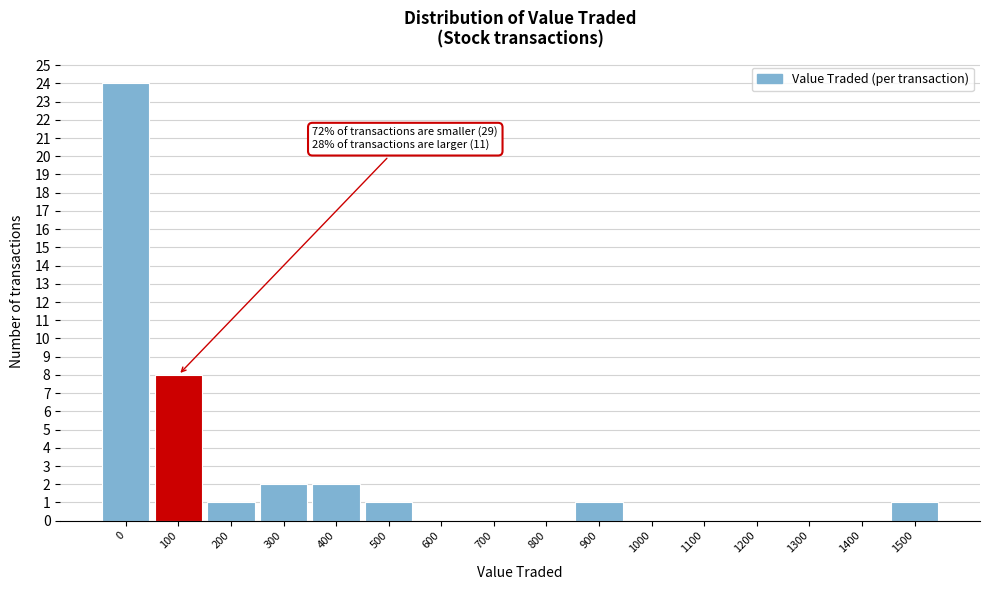

Reading left to right, extract all data points from this chart.

0=24	100=8	200=1	300=2	400=2	500=1	600=0	700=0	800=0	900=1	1000=0	1100=0	1200=0	1300=0	1400=0	1500=1